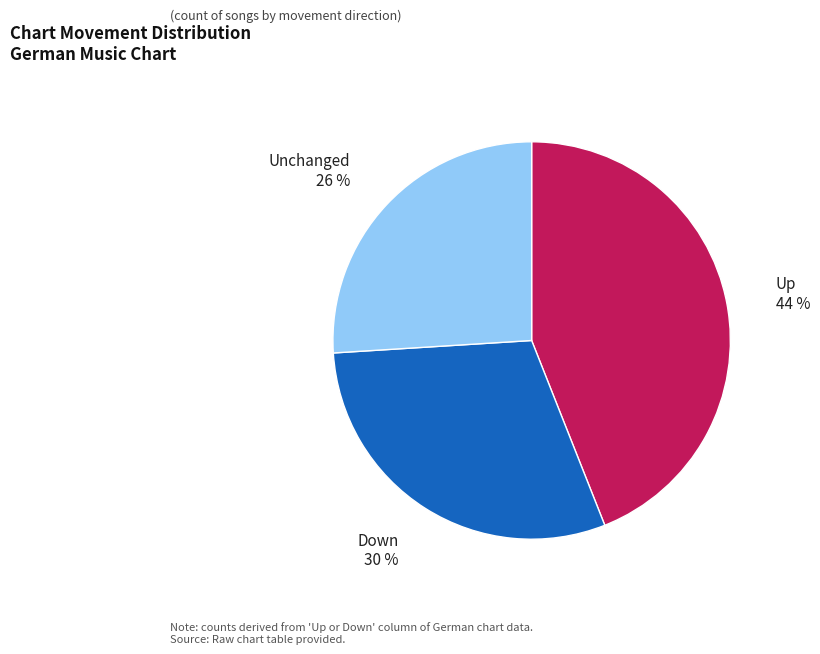

The Down slice represents 30% of the pie. True or false?

True